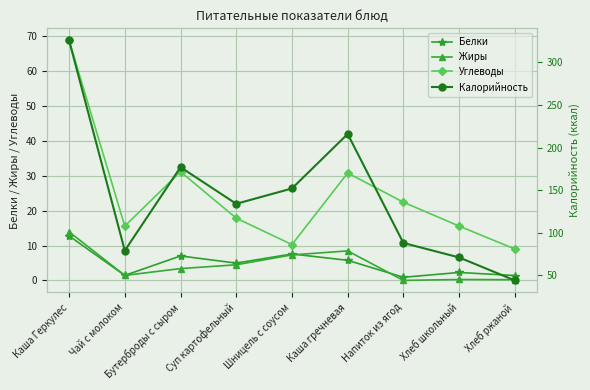

How many lines are shown in the chart?

4